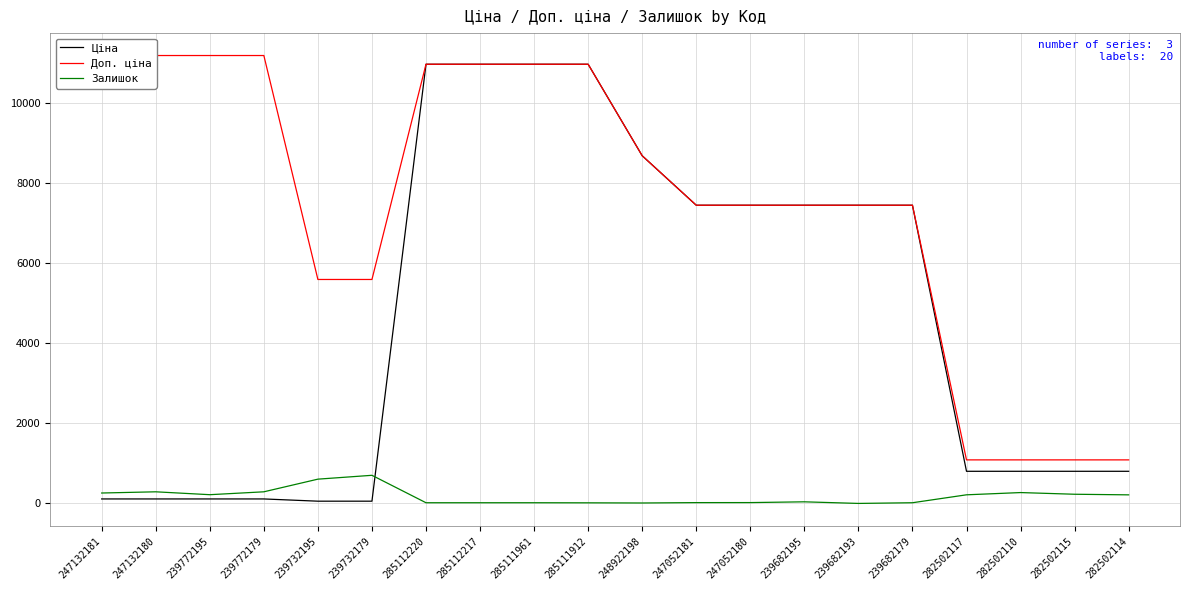

What is the difference between the Доп. ціна values at 239732179 and 239772195?

5591.0